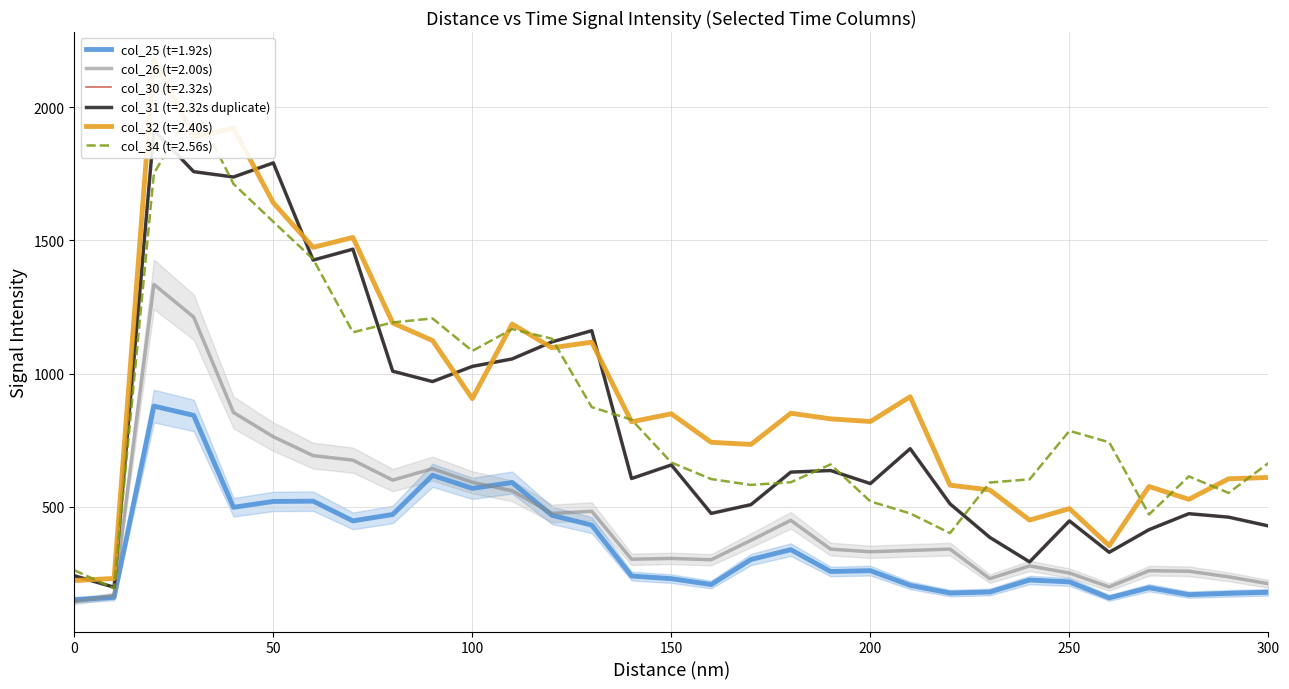

Between 180 and 110, which is larger?

110